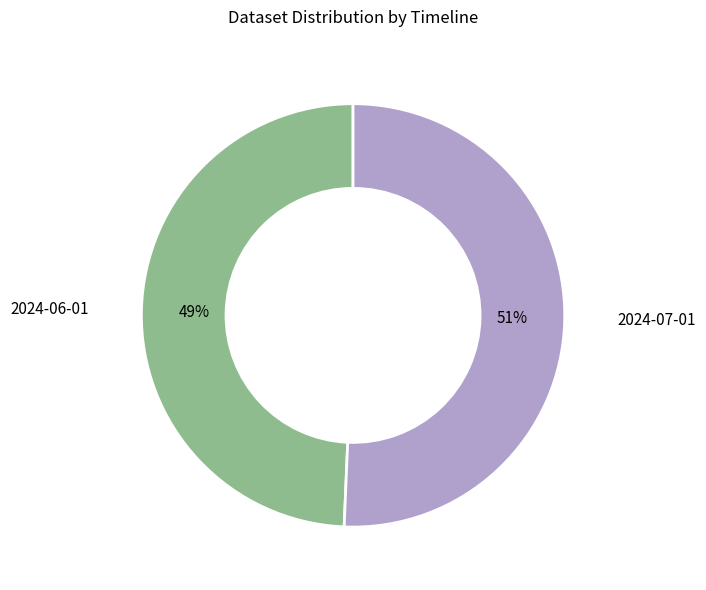

To the nearest percent, what is the average slice percentage?

50%